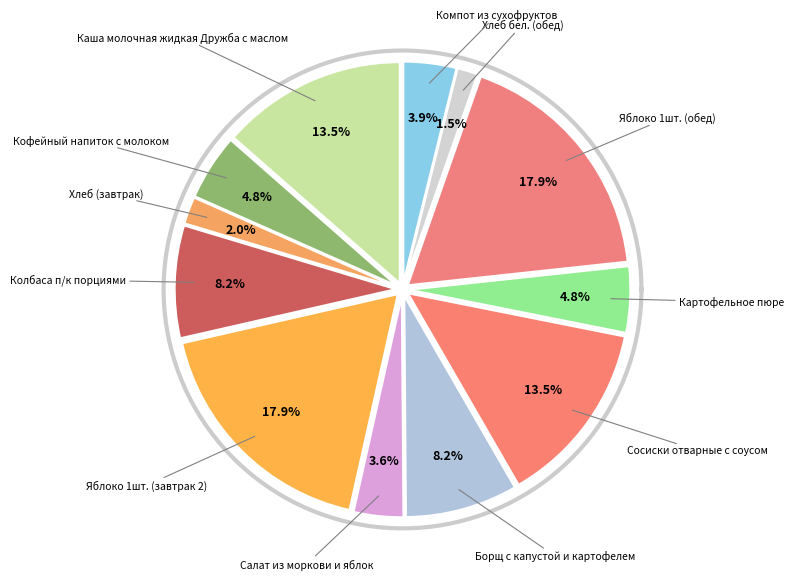

To the nearest percent, what is the difference between the Кофейный напиток с молоком and Компот из сухофруктов slice percentages?

1%